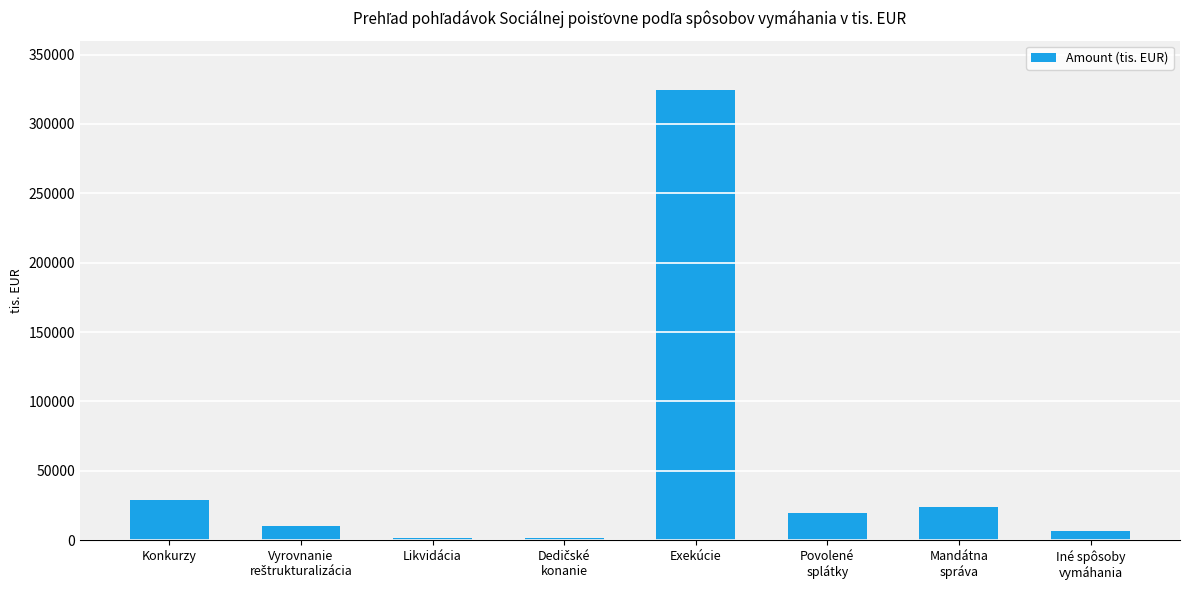

How many values exceed 19551?

4